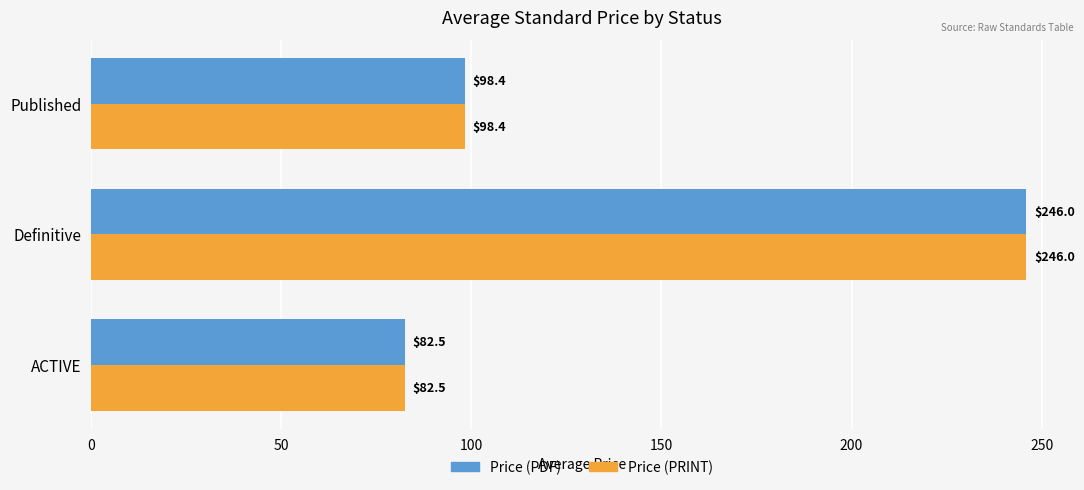

At how many categories does at least one series exceed 200?

1